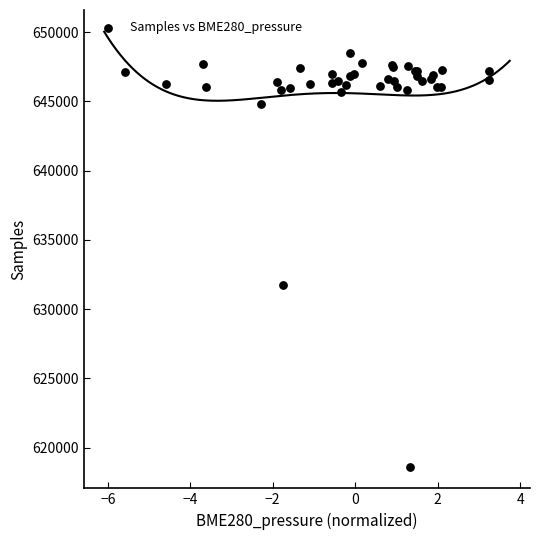

What Y value in the scatter plot is closest to 633557?

631725